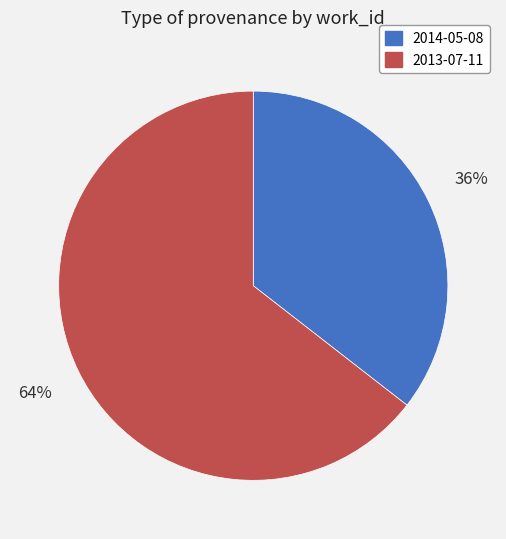

Rank the categories by value from lowest to highest.

2014-05-08, 2013-07-11